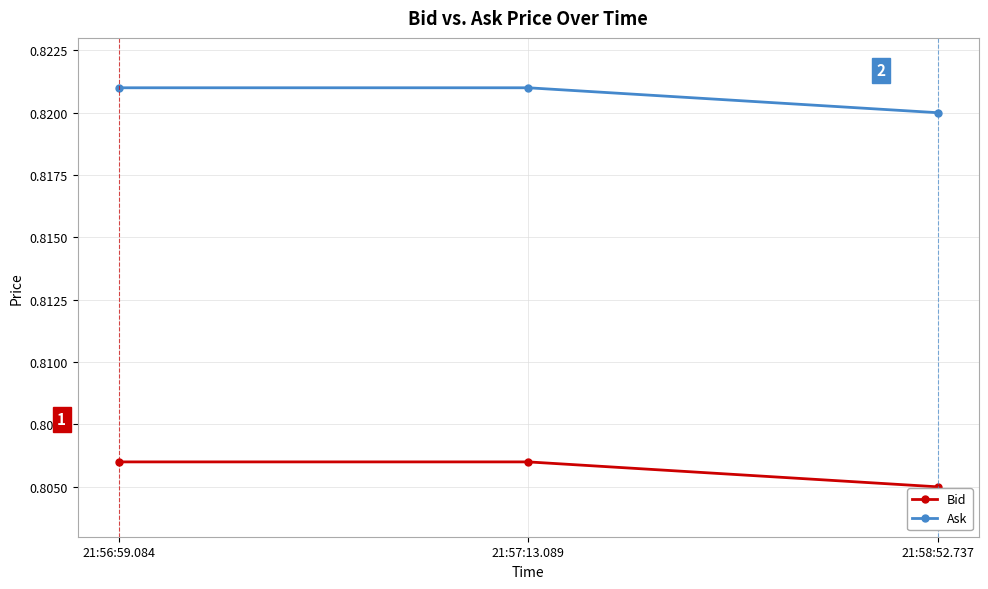

What is the label of the 1st point from the left?

21:56:59.084